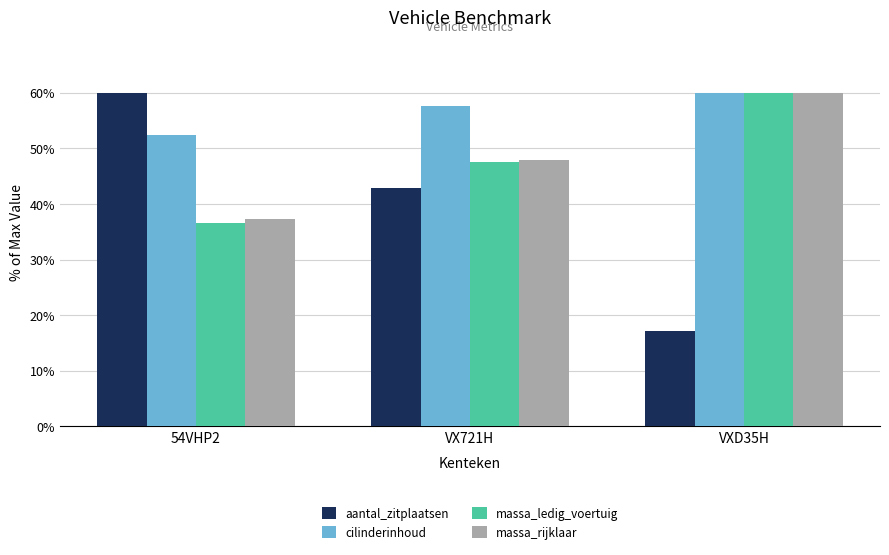

The massa_ledig_voertuig series shows 12.6 at VX721H. True or false?

False